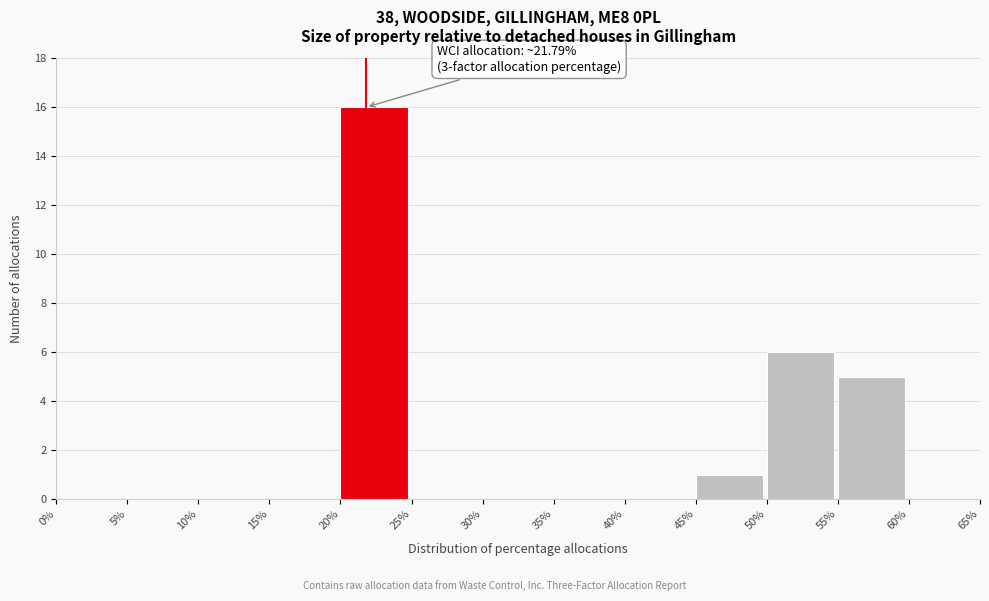

Reading left to right, what are all the values shown in this chart?

0%=0	5%=0	10%=0	15%=0	20%=16	25%=0	30%=0	35%=0	40%=0	45%=1	50%=6	55%=5	60%=0